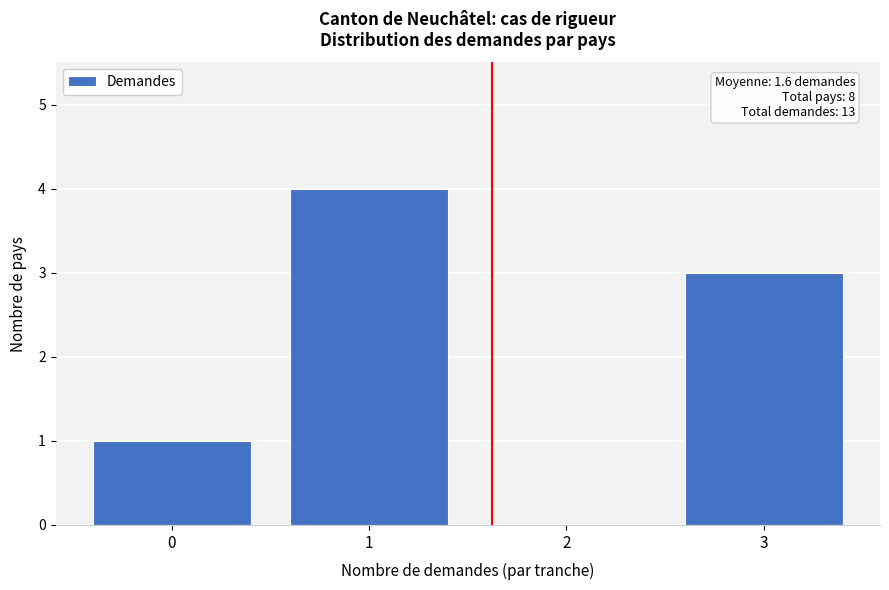

Reading left to right, list all the values displayed in this chart.

0=1	1=4	2=0	3=3